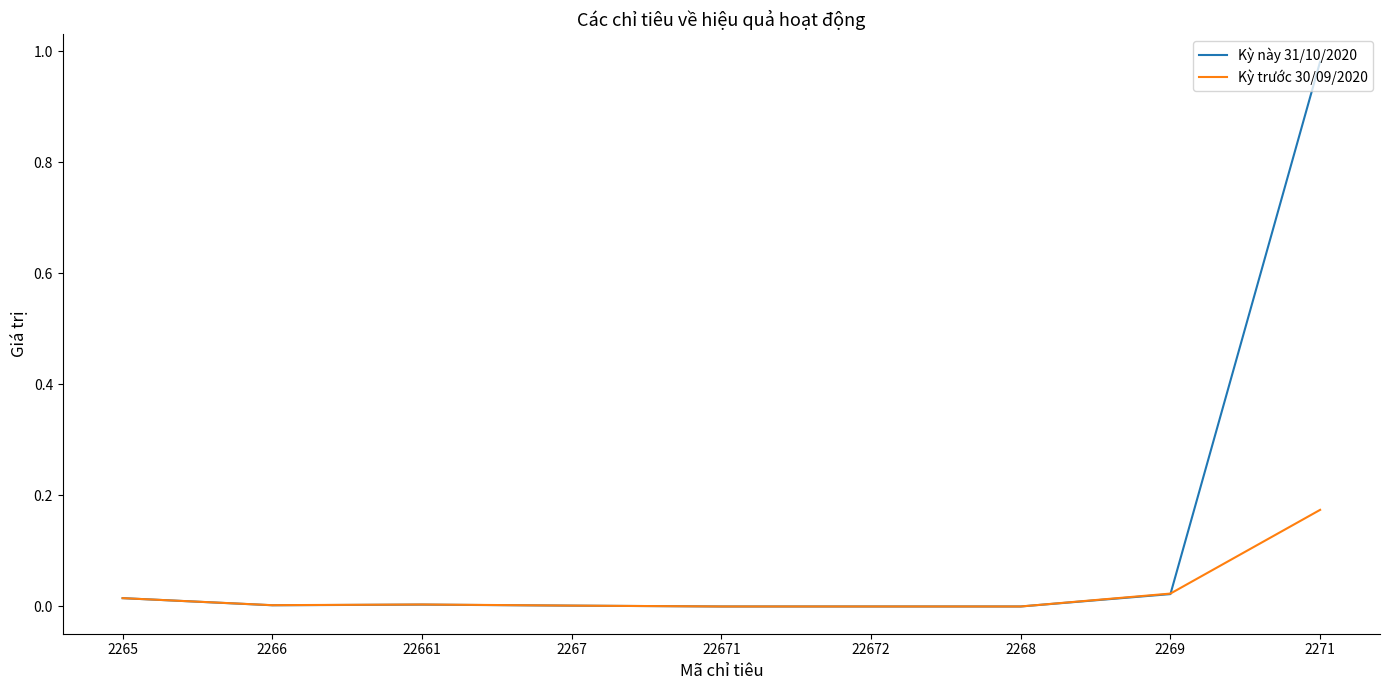

How many series are shown in this chart?

2